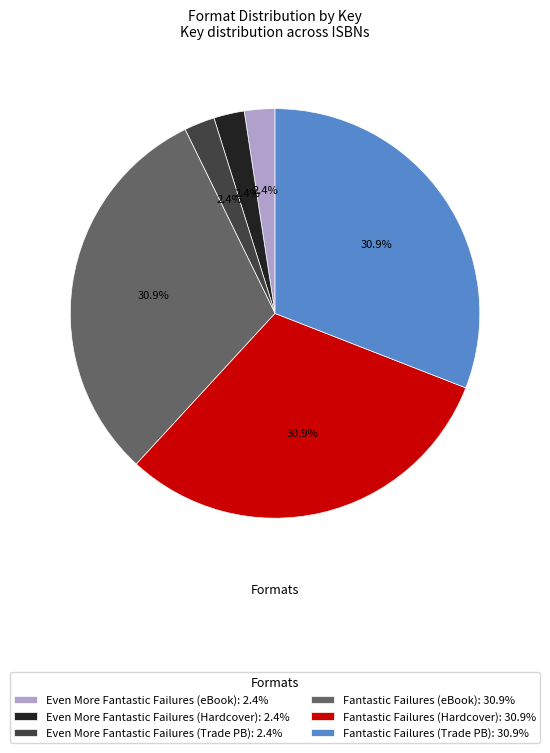

Does Fantastic Failures (Hardcover): 30.9% account for over 50% of the chart?

No